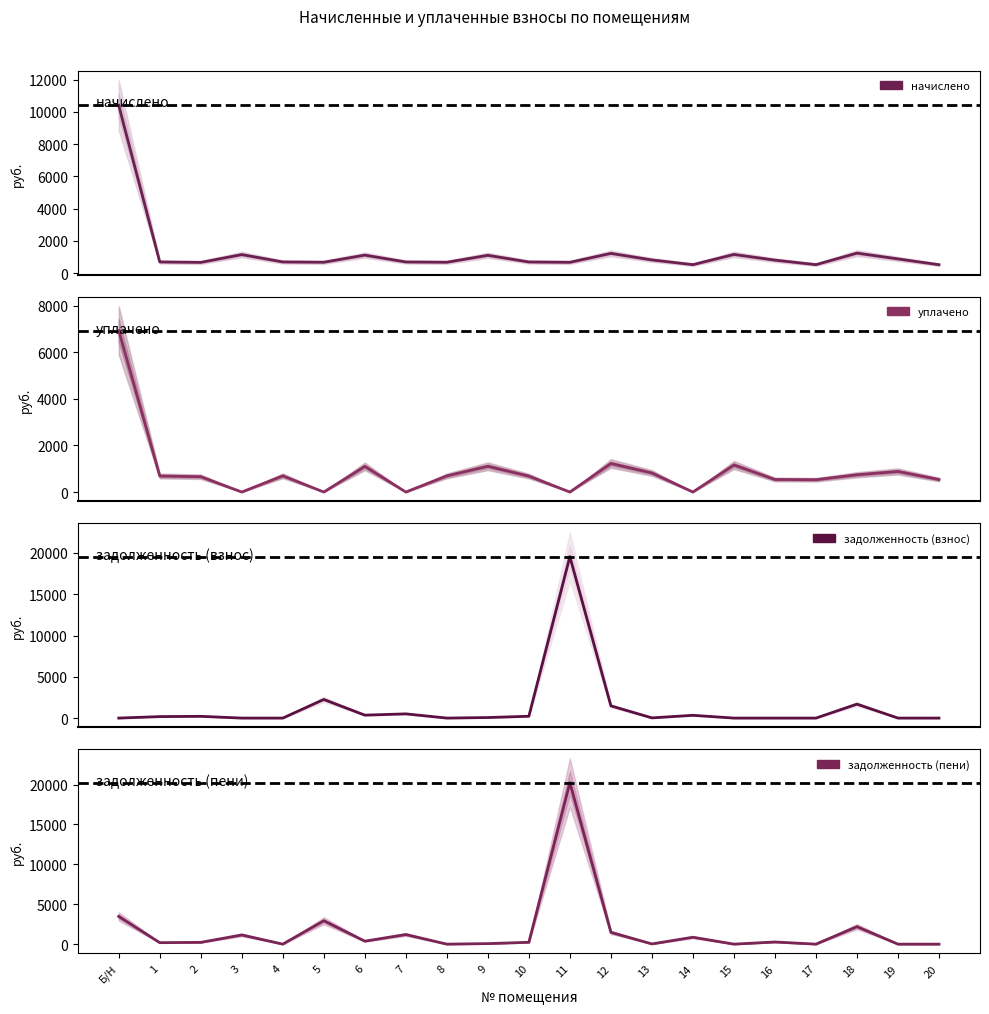

List the labels in order of задолженность (пени) value, smallest first.

4, 8, 15, 17, 19, 20, 13, 9, 1, 2, 10, 16, 6, 14, 3, 7, 12, 18, 5, Б/Н, 11